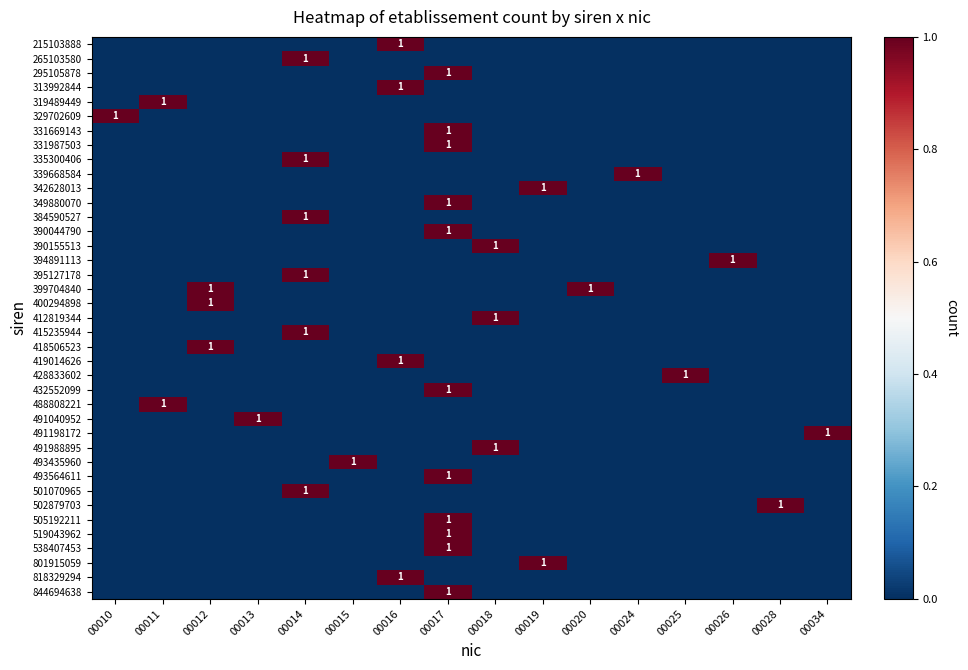

Rank the categories by 349880070 value from highest to lowest.

00017, 00010, 00011, 00012, 00013, 00014, 00015, 00016, 00018, 00019, 00020, 00024, 00025, 00026, 00028, 00034